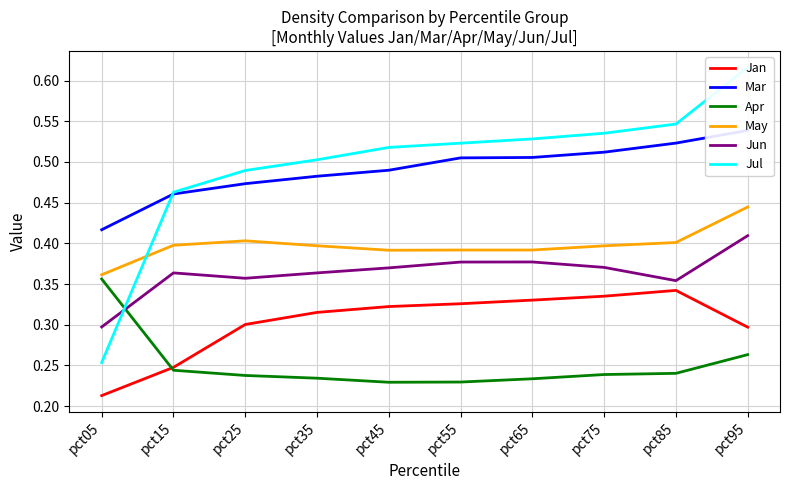

What are all the series names shown in the legend?

Jan, Mar, Apr, May, Jun, Jul